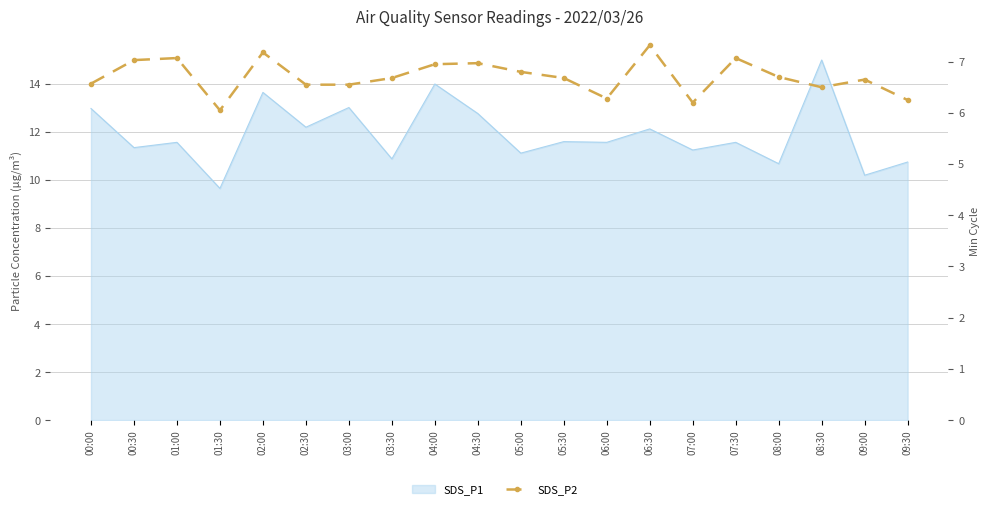

The chart shows a value of 7.1 at 07:30. True or false?

True